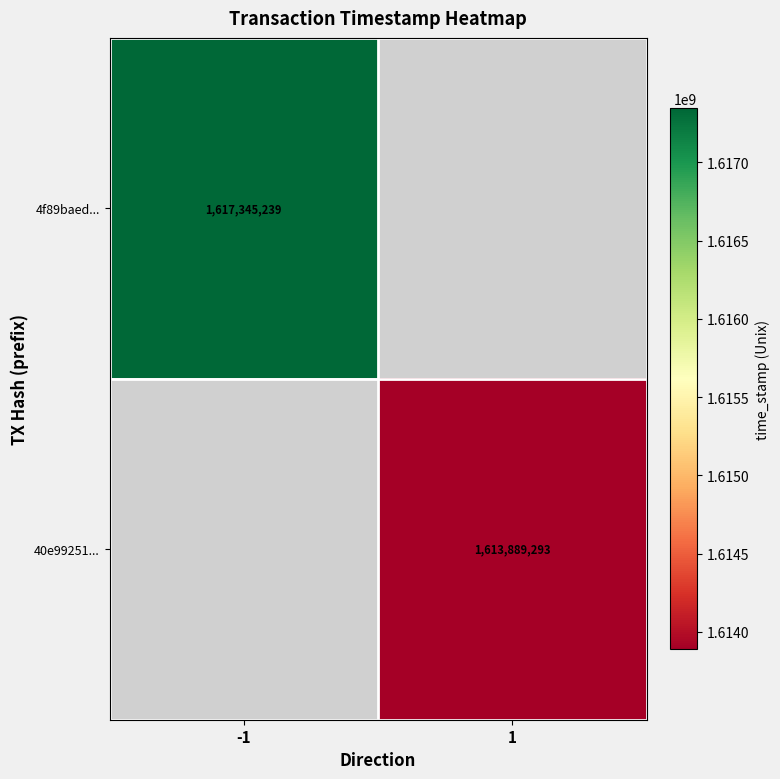

The value of 4f89baed... at -1 is 1617345239. True or false?

True